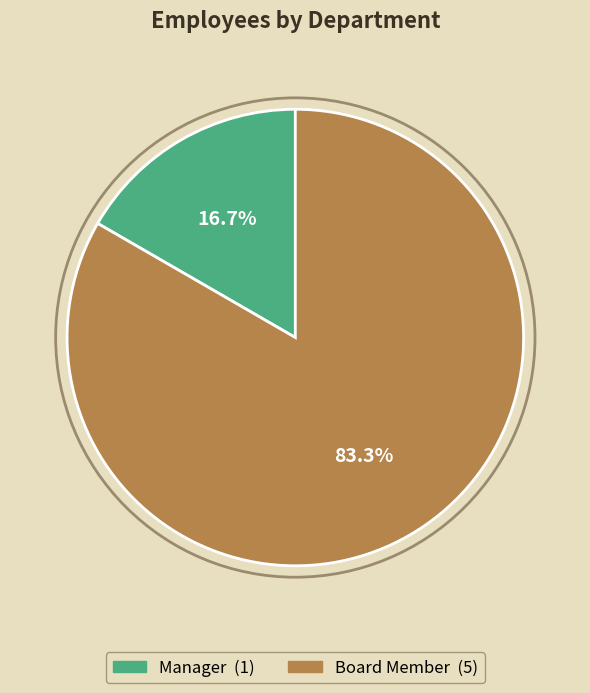

What is the majority slice?

Board Member